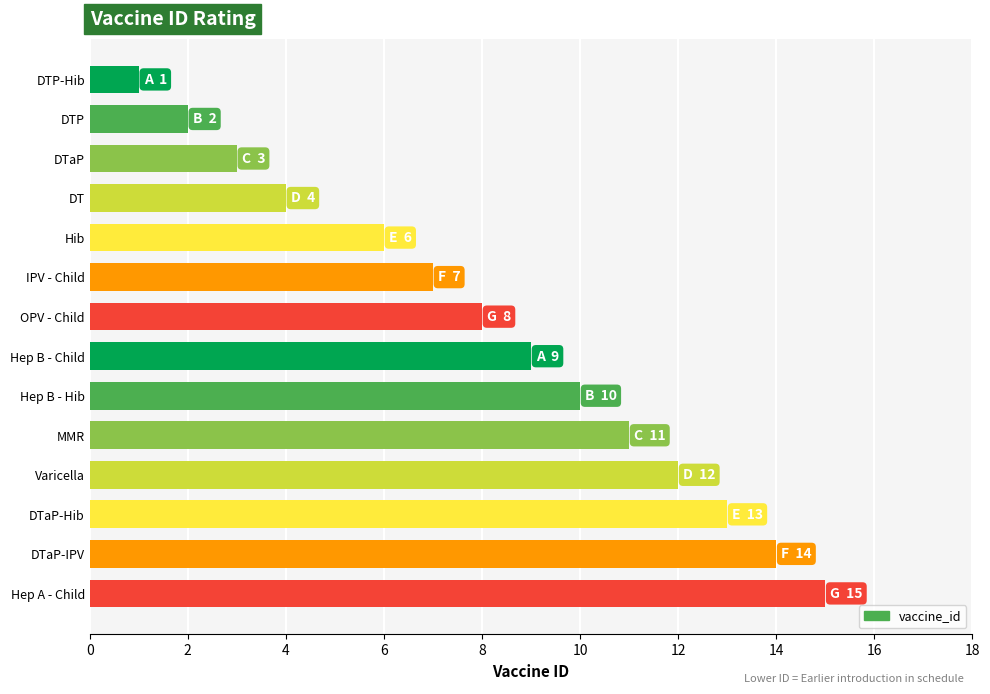

Which category has the highest value across all series?

Hep A - Child